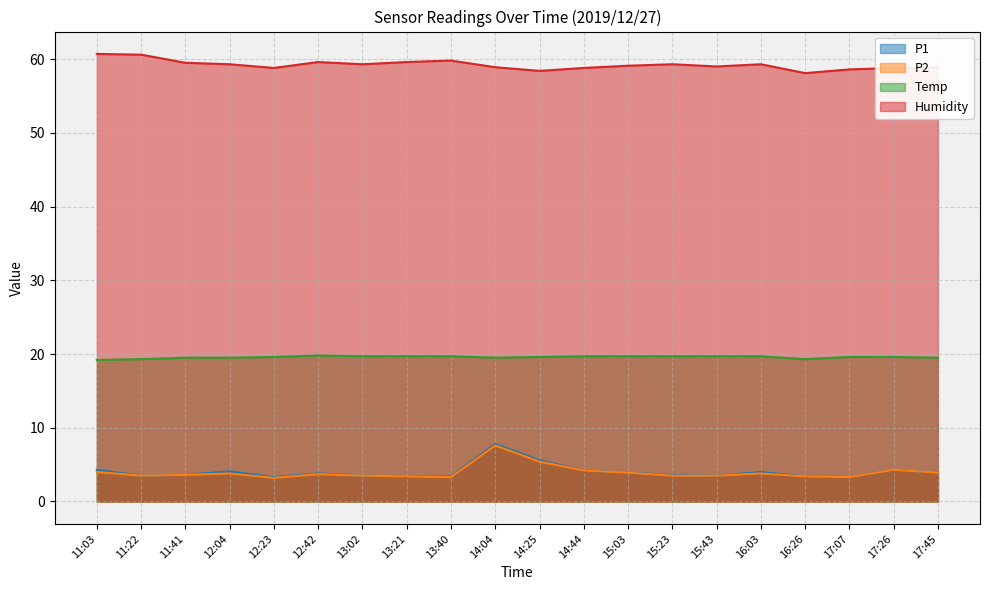

Where is Humidity nearest to the value 59?

15:43